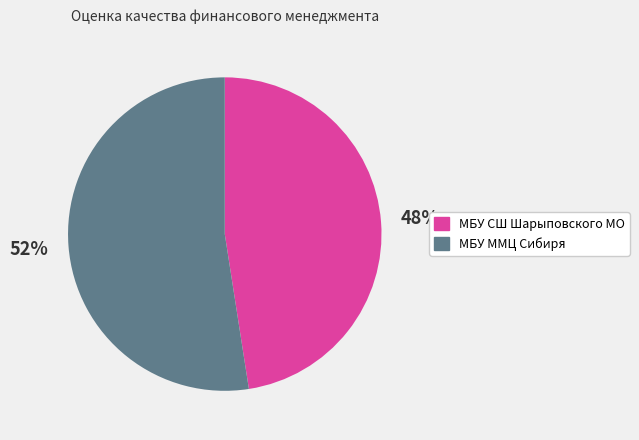

To the nearest percent, what is the average slice percentage?

50%